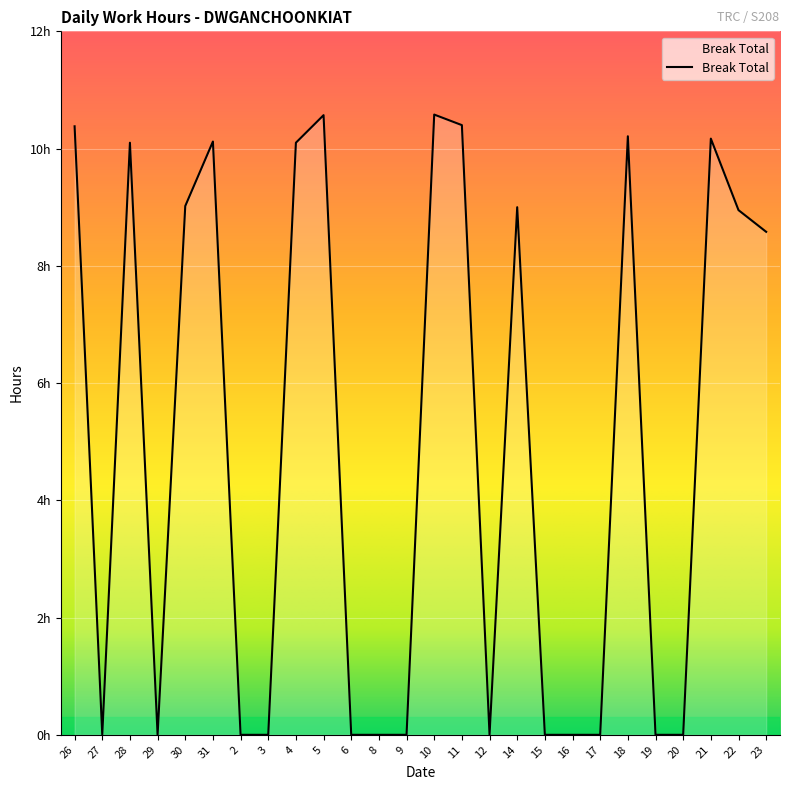

What is the approximate value at 4?

10.1